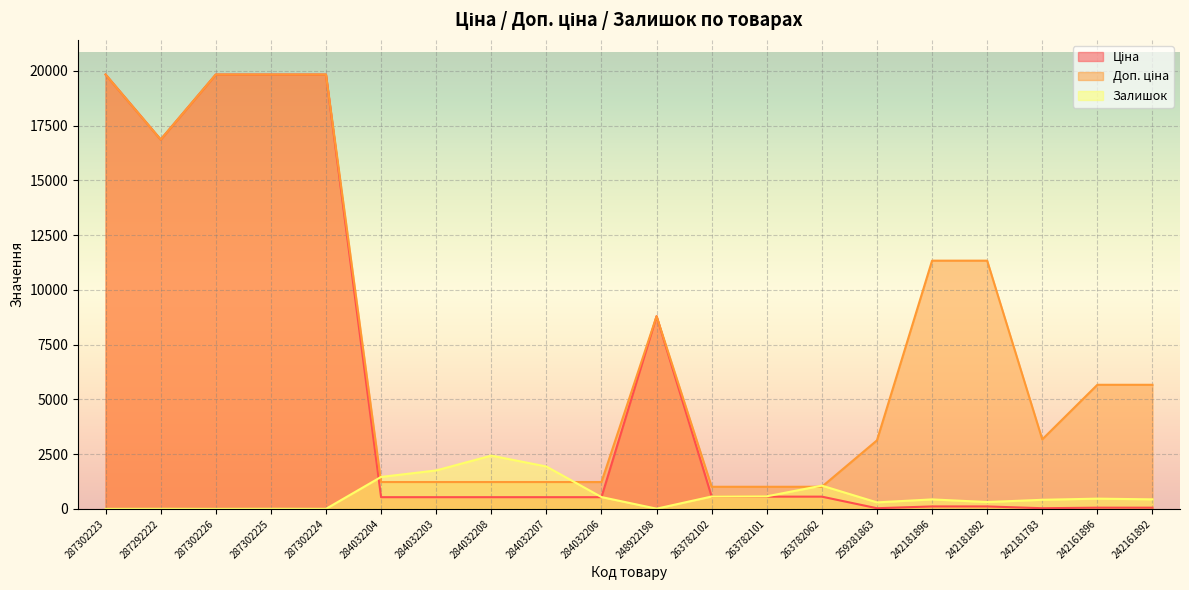

How many interior local valleys does the Ціна series have?

3